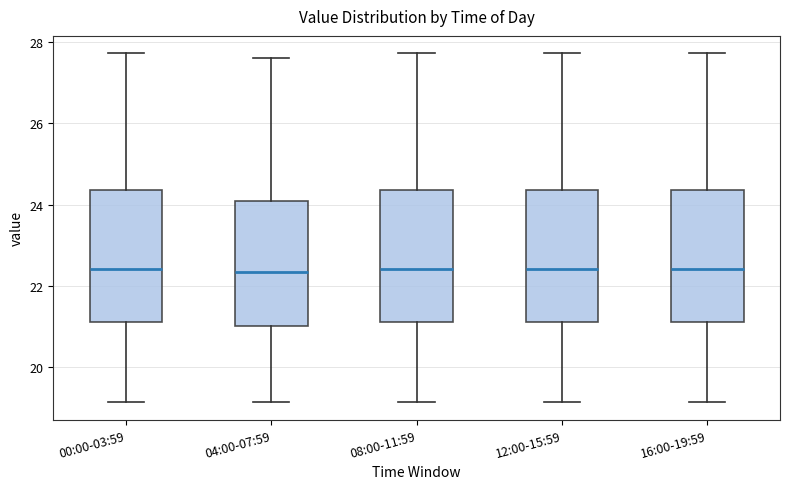

Where is the lower edge of the box for 00:00-03:59 on the y-axis? The values are not printed on the chart, so give them approximately, as read against the axis.

21.0